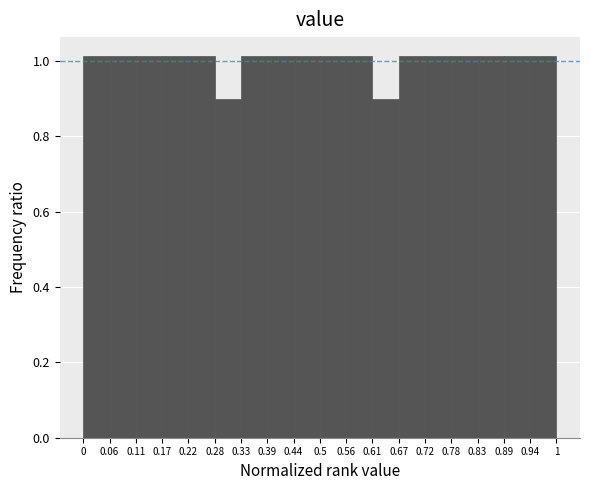

Reading left to right, transcribe this chart: for each bar, give the range it covers on the x-axis and its height. The values are not printed on the chart, so give them approximately, as read against the axis.

0 to 0.06: 1.02
0.06 to 0.11: 1.02
0.11 to 0.17: 1.02
0.17 to 0.22: 1.02
0.22 to 0.28: 1.02
0.28 to 0.33: 0.90
0.33 to 0.39: 1.02
0.39 to 0.44: 1.02
0.44 to 0.5: 1.02
0.5 to 0.56: 1.02
0.56 to 0.61: 1.02
0.61 to 0.67: 0.90
0.67 to 0.72: 1.02
0.72 to 0.78: 1.02
0.78 to 0.83: 1.02
0.83 to 0.89: 1.02
0.89 to 0.94: 1.02
0.94 to 1: 1.02